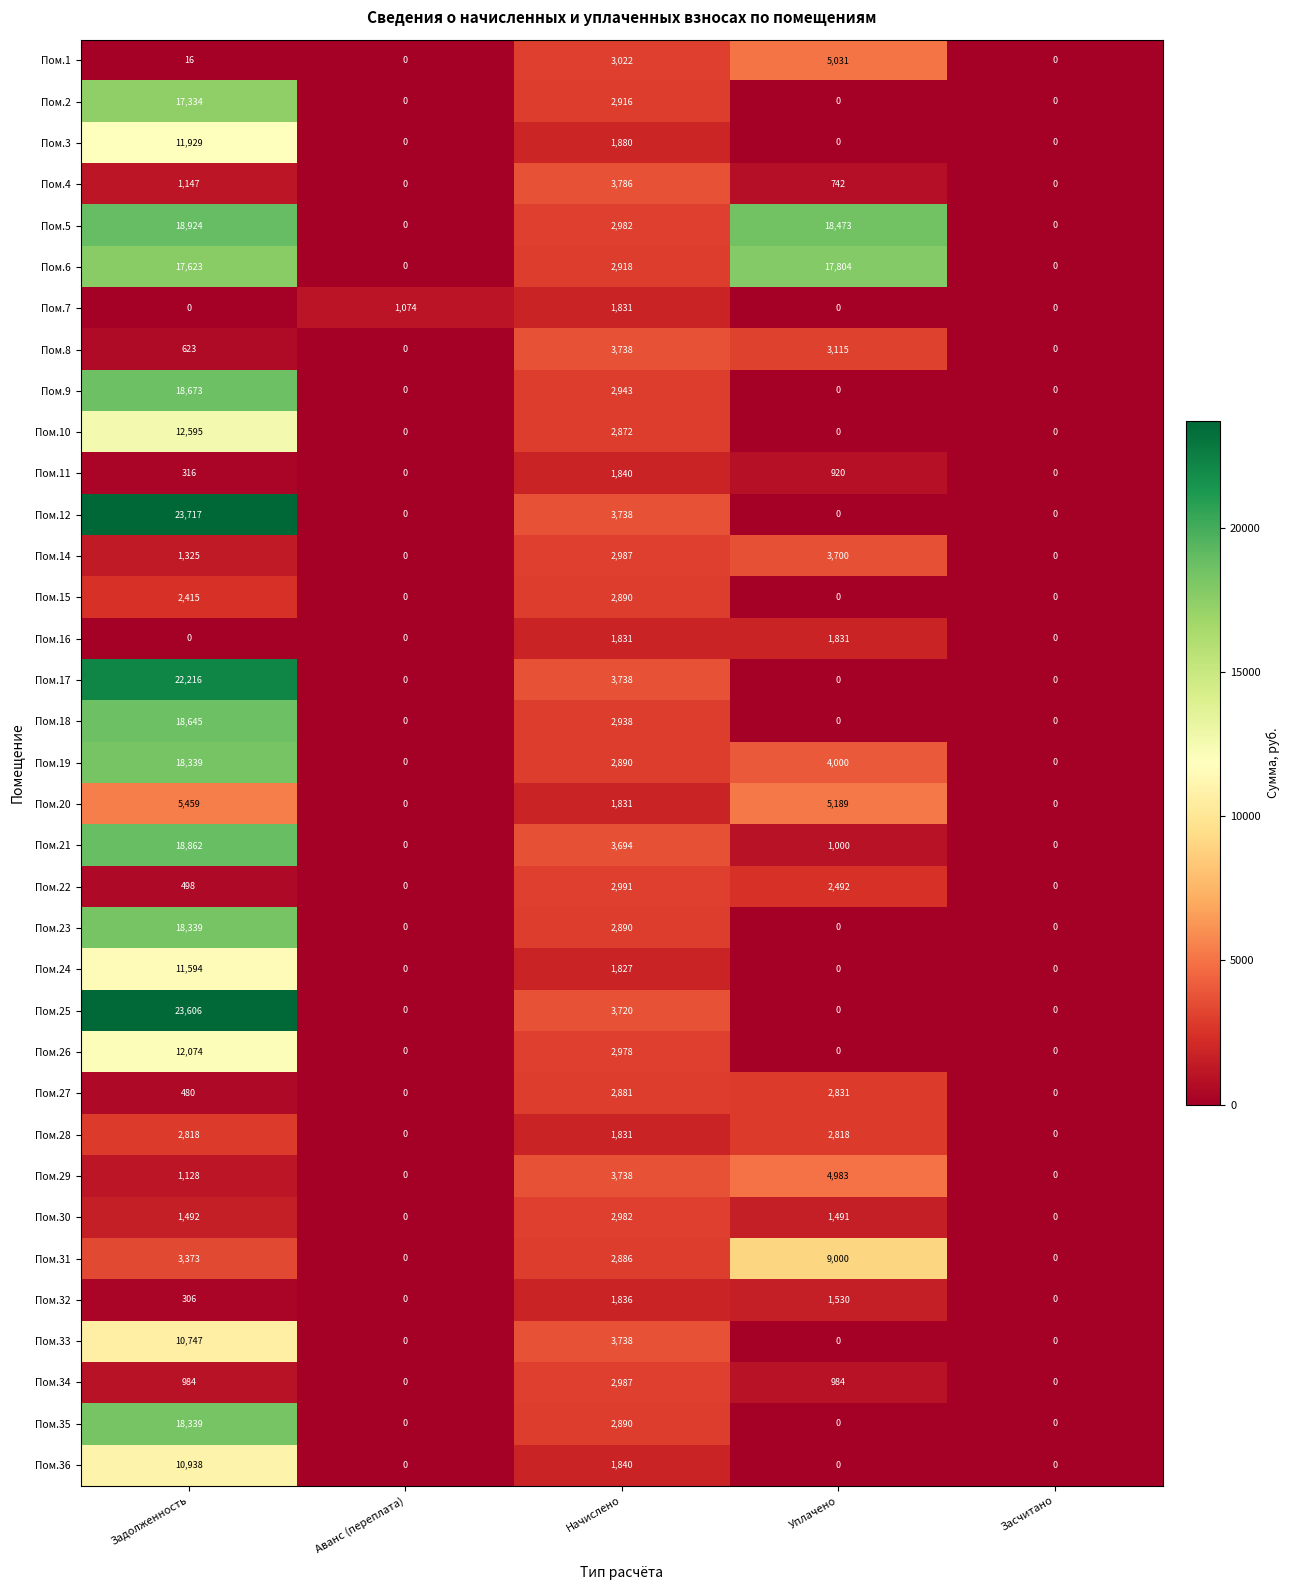

At which category does the chart reach its peak across all series?

Задолженность